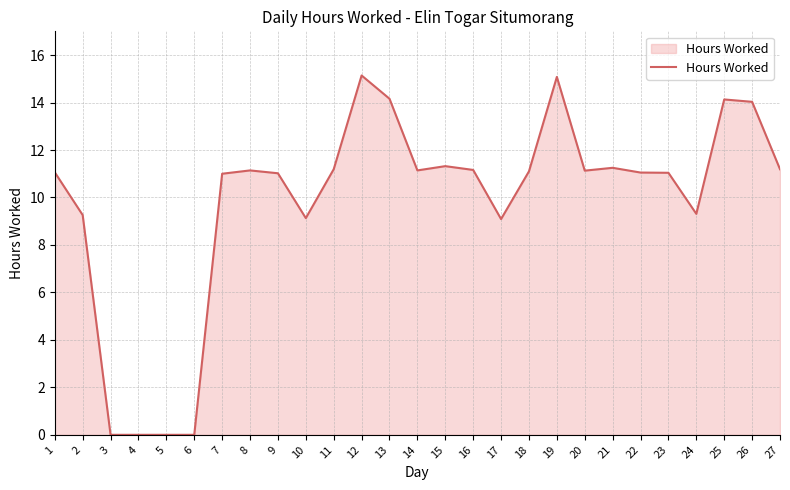

What is the difference between the second highest and second lowest values?

15.1